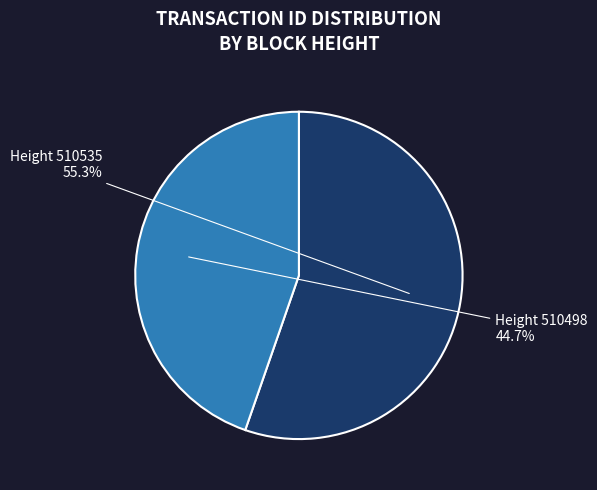

Is there a majority slice in this chart?

Yes